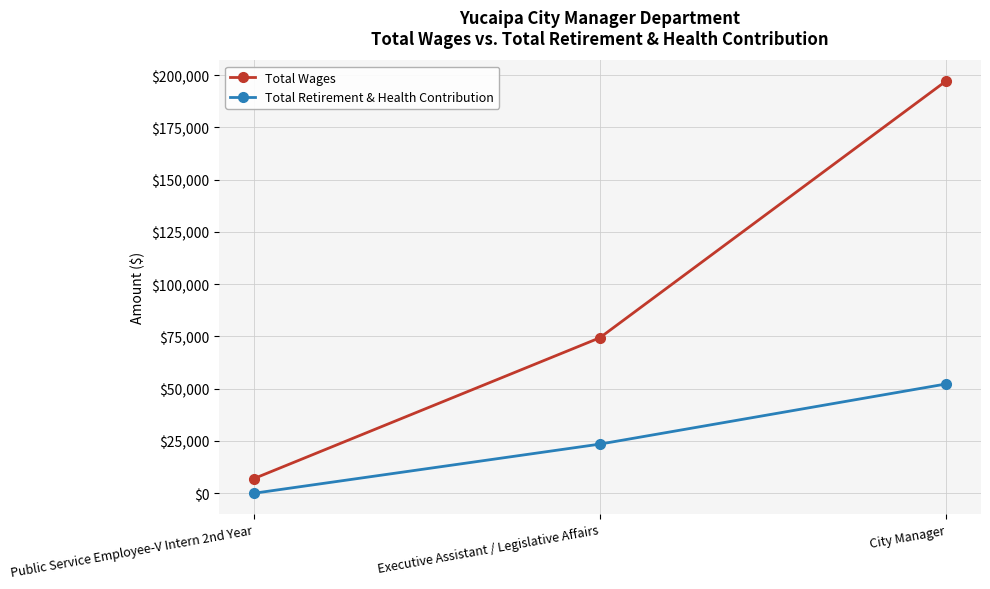

What are all the series names shown in the legend?

Total Wages, Total Retirement & Health Contribution